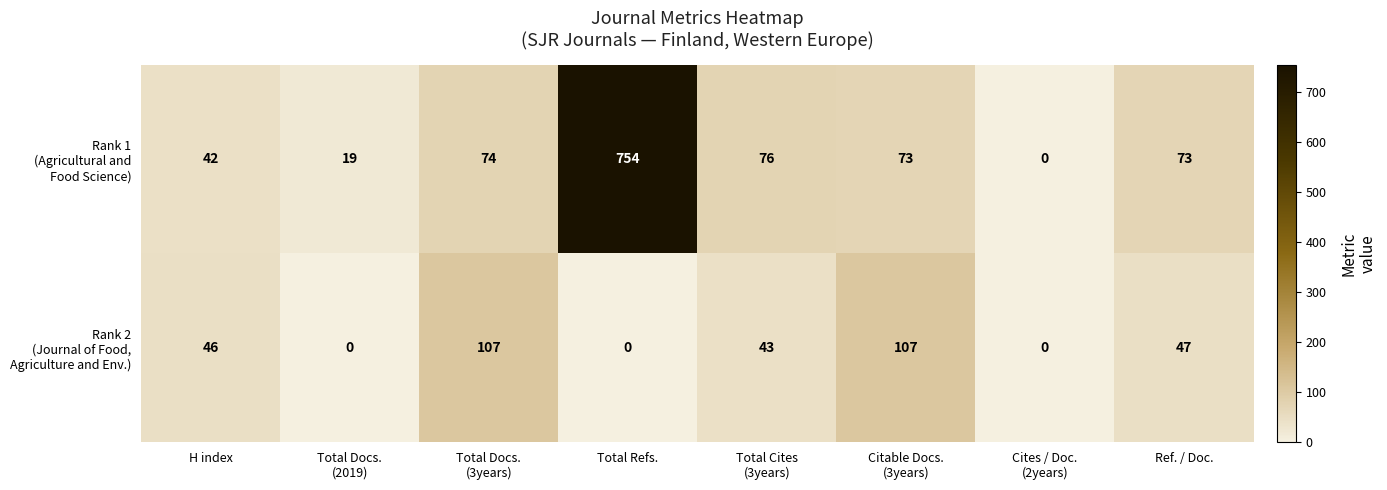

What is the spread (max minus min) of values at Ref. / Doc.?

26